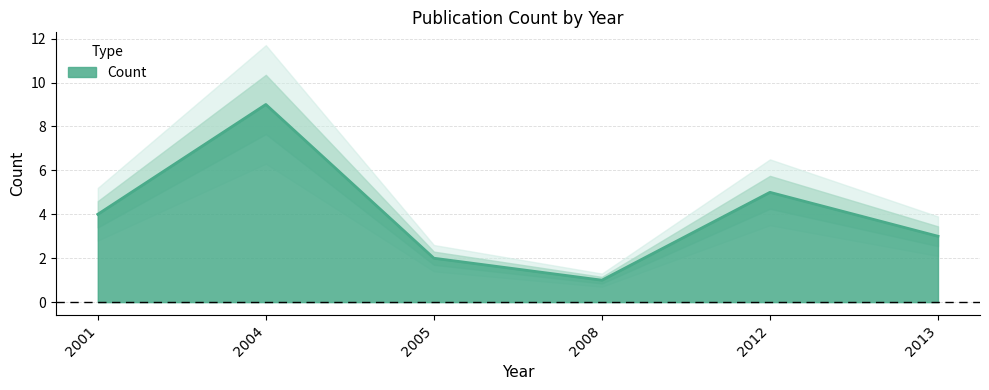

How many interior local valleys (lower than both neighbors) does the data have?

1